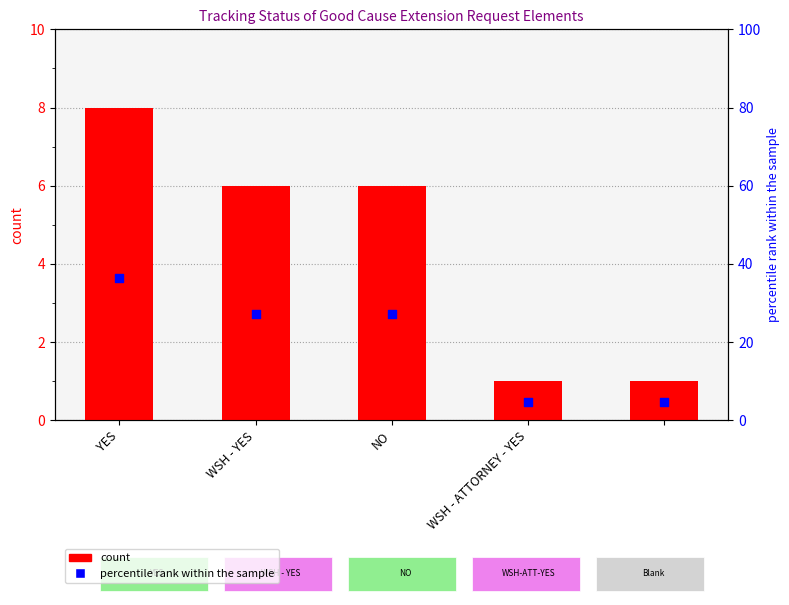

Is the value of count at YES greater than the value of percentile rank within the sample at YES?

No